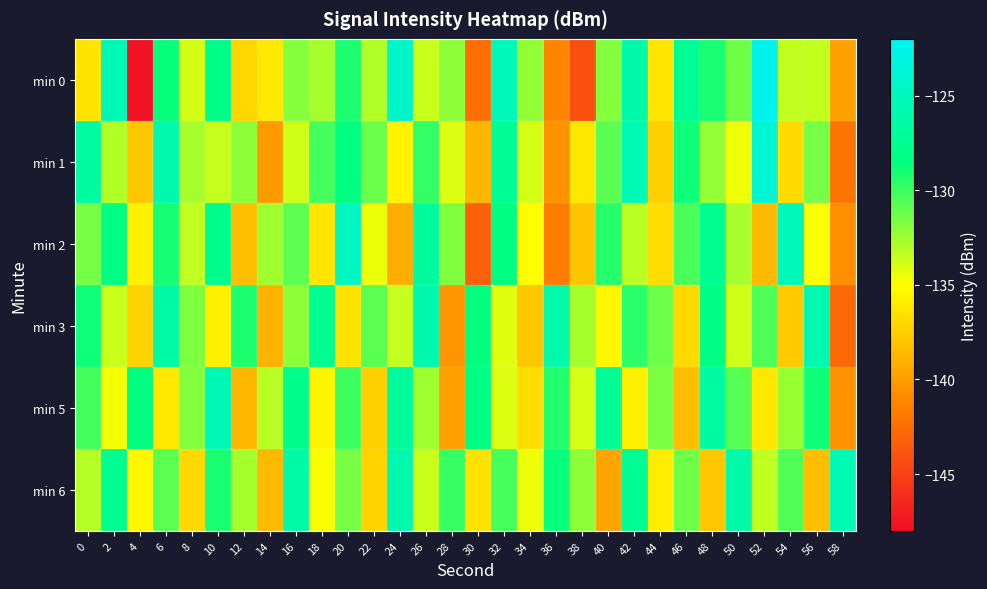

Reading left to right, extract all data points from this chart.

min 0: 0=-136.3	2=-125.3	4=-147.6	6=-128.7	8=-133.9	10=-127.9	12=-137.0	14=-136.1	16=-131.9	18=-132.8	20=-129.2	22=-133.0	24=-124.3	26=-133.6	28=-132.1	30=-142.4	32=-125.2	34=-132.3	36=-141.2	38=-144.2	40=-131.9	42=-126.1	44=-136.3	46=-127.3	48=-129.1	50=-131.4	52=-122.4	54=-133.5	56=-133.4	58=-139.7
min 1: 0=-126.6	2=-133.0	4=-137.8	6=-125.9	8=-132.8	10=-133.5	12=-132.1	14=-140.1	16=-133.8	18=-130.2	20=-128.5	22=-131.2	24=-135.6	26=-129.8	28=-134.1	30=-138.7	32=-127.3	34=-133.9	36=-140.5	38=-136.2	40=-130.8	42=-125.5	44=-137.4	46=-128.9	48=-132.3	50=-134.6	52=-123.7	54=-136.8	56=-131.5	58=-142.1
min 2: 0=-131.5	2=-128.3	4=-135.7	6=-129.1	8=-133.4	10=-127.8	12=-138.2	14=-132.6	16=-130.9	18=-136.3	20=-124.8	22=-134.5	24=-139.1	26=-126.7	28=-131.8	30=-143.2	32=-128.4	34=-135.1	36=-141.6	38=-137.9	40=-129.5	42=-133.2	44=-136.7	46=-130.4	48=-127.6	50=-132.8	52=-138.5	54=-125.3	56=-134.9	58=-140.7
min 3: 0=-128.9	2=-133.6	4=-137.2	6=-126.4	8=-131.7	10=-135.8	12=-129.3	14=-138.9	16=-132.1	18=-127.5	20=-136.4	22=-130.8	24=-133.5	26=-125.9	28=-140.3	30=-128.6	32=-134.2	34=-137.8	36=-126.1	38=-132.7	40=-135.4	42=-129.6	44=-131.3	46=-136.9	48=-128.2	50=-133.8	52=-130.5	54=-137.6	56=-125.7	58=-142.8
min 5: 0=-130.2	2=-134.7	4=-128.5	6=-136.1	8=-131.9	10=-125.4	12=-138.6	14=-133.2	16=-127.8	18=-135.5	20=-130.1	22=-137.4	24=-126.9	26=-132.6	28=-139.8	30=-128.3	32=-134.1	34=-136.7	36=-129.4	38=-133.9	40=-127.2	42=-135.8	44=-131.6	46=-138.3	48=-126.5	50=-130.7	52=-136.2	54=-132.4	56=-128.9	58=-140.5
min 6: 0=-133.1	2=-127.6	4=-135.4	6=-130.8	8=-136.9	10=-129.2	12=-132.7	14=-138.5	16=-126.3	18=-134.8	20=-131.5	22=-137.2	24=-125.8	26=-133.6	28=-129.9	30=-136.4	32=-130.3	34=-134.5	36=-128.7	38=-132.1	40=-139.6	42=-127.4	44=-135.9	46=-131.3	48=-137.8	50=-126.1	52=-133.4	54=-130.6	56=-138.2	58=-125.5